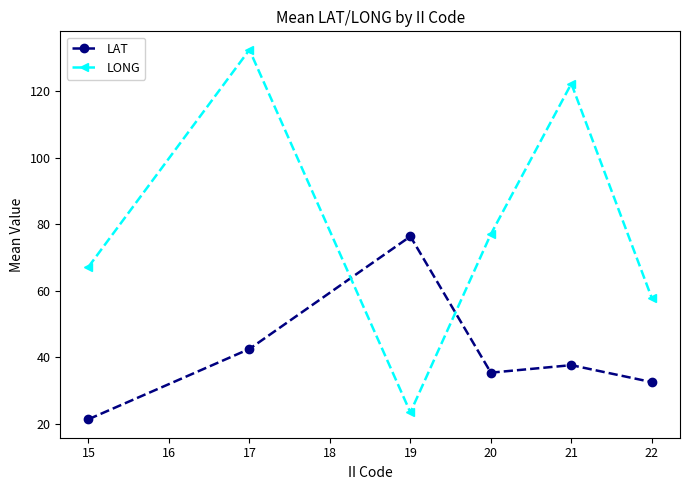

True or false: LONG and LAT intersect in this chart.

True